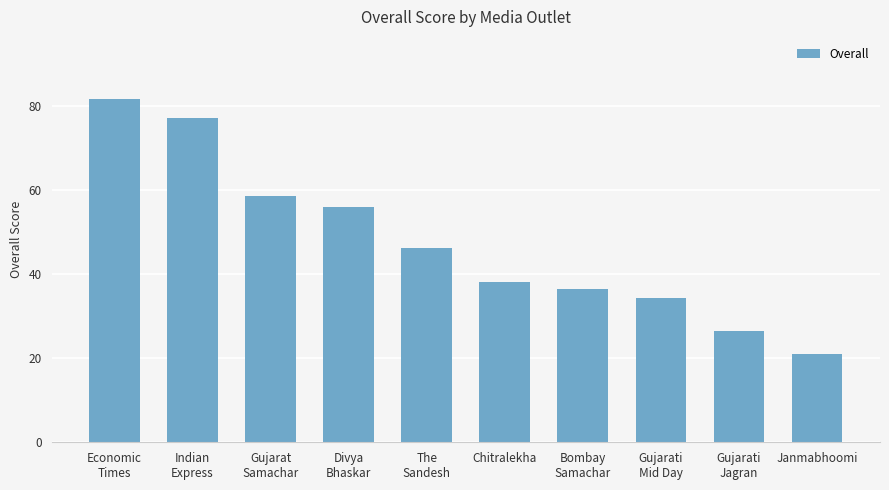

True or false: the data shows 77.2 at Indian
Express.

True